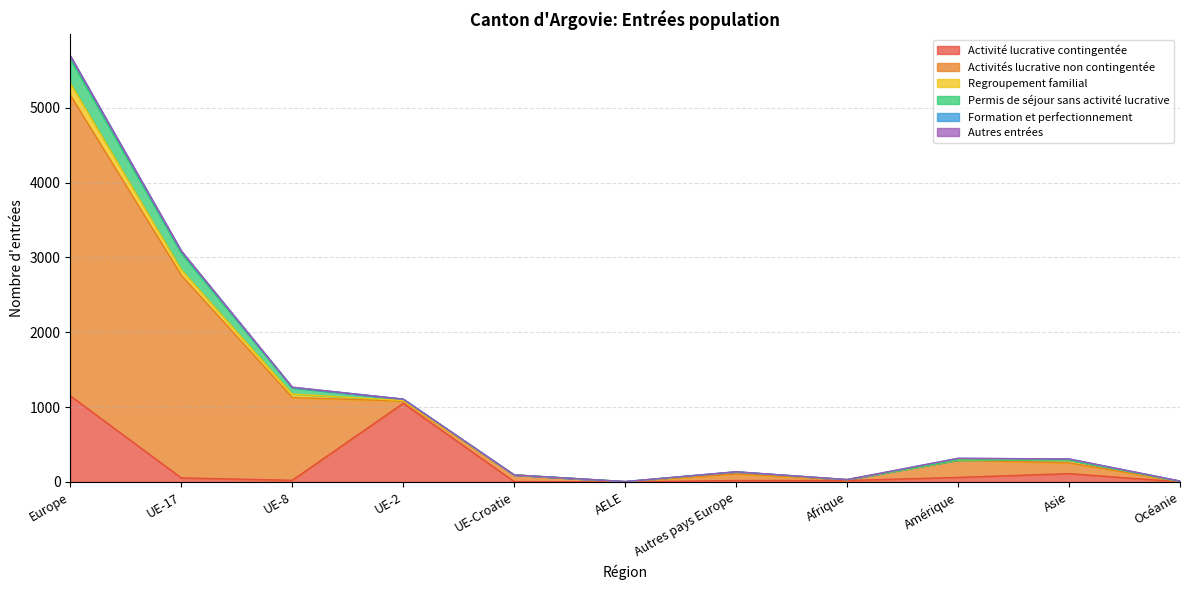

At which category does Regroupement familial reach its first local valley?

AELE